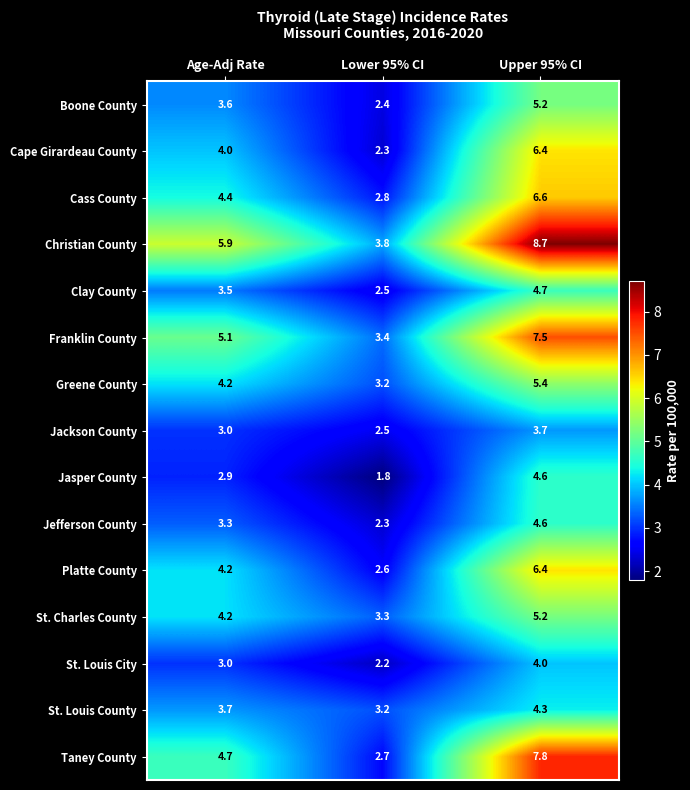

Which series has the largest total across all categories?

Christian County